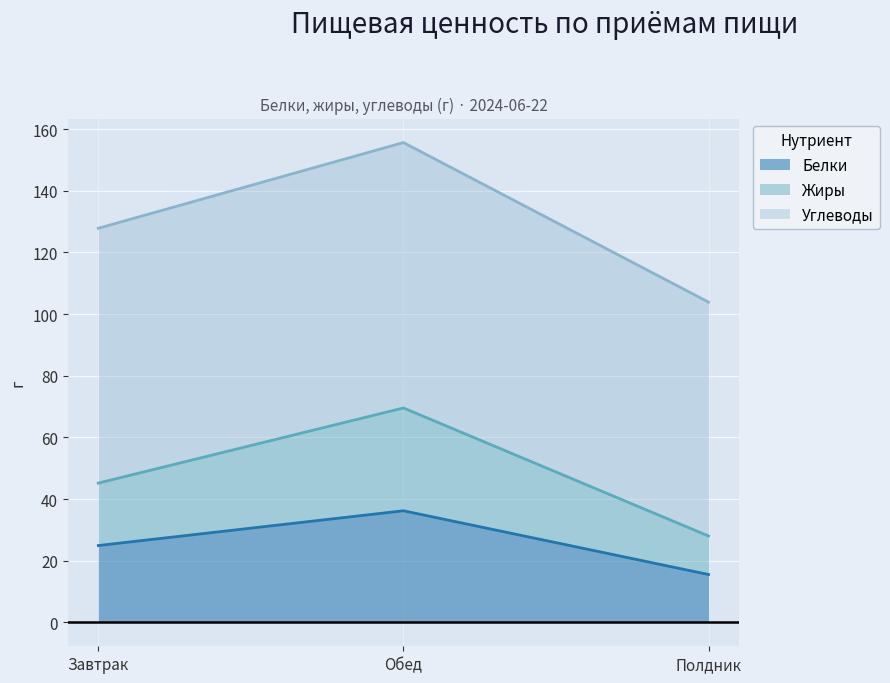

What is the difference between the maximum and second lowest values in the Белки series?

11.3